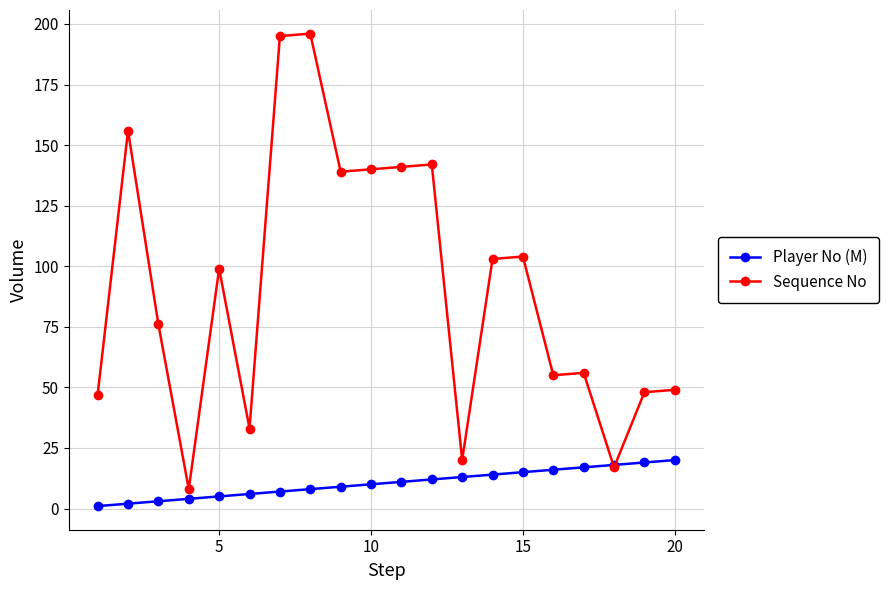

What is the lowest value of the Sequence No series?

8